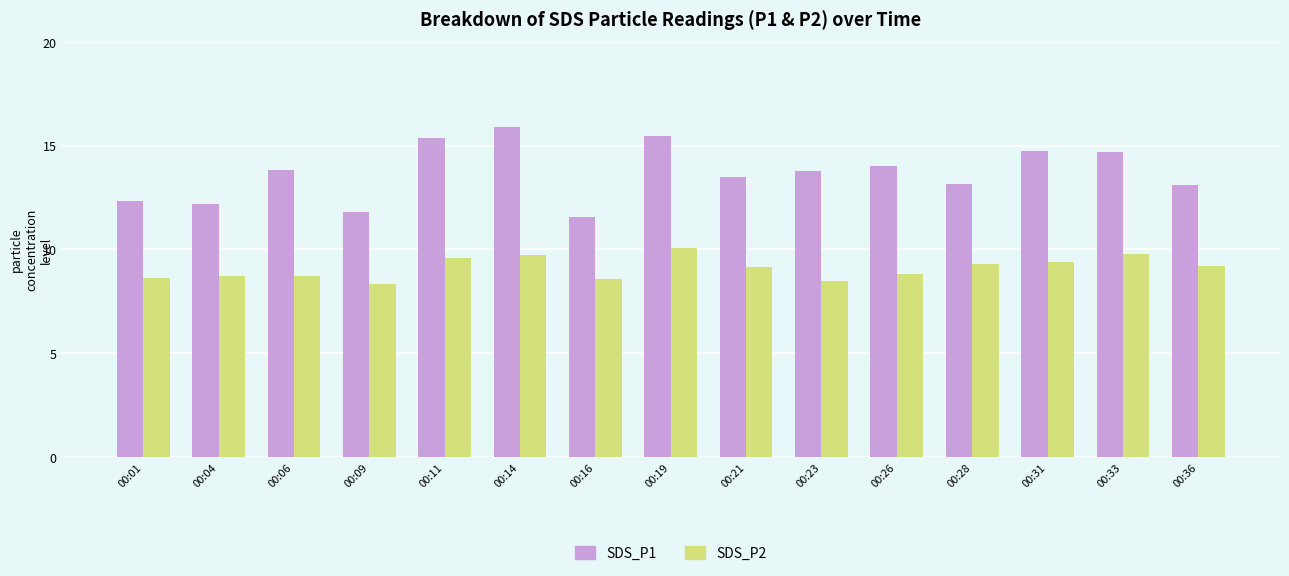

How many series are shown in this chart?

2